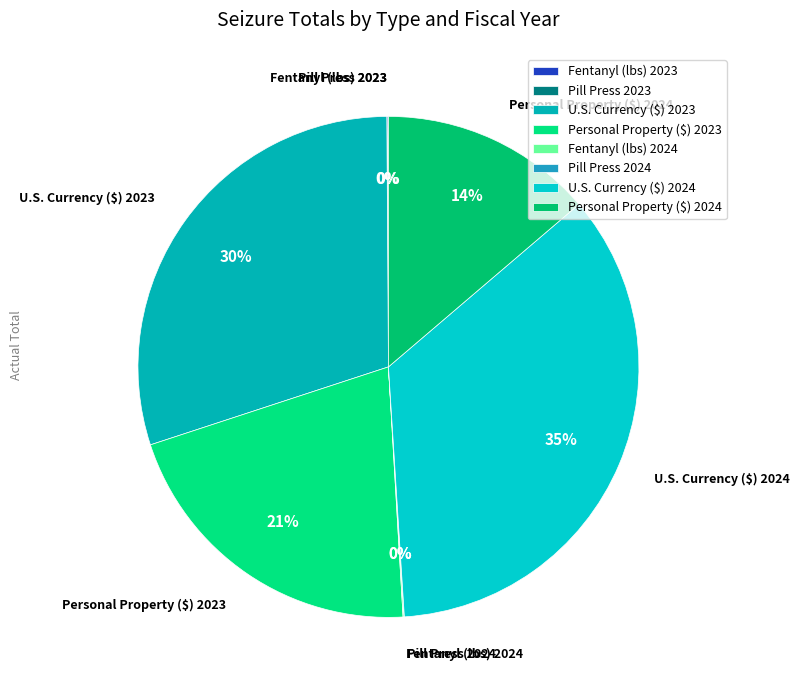

To the nearest percent, what percentage of the pie is U.S. Currency ($) 2024?

35%